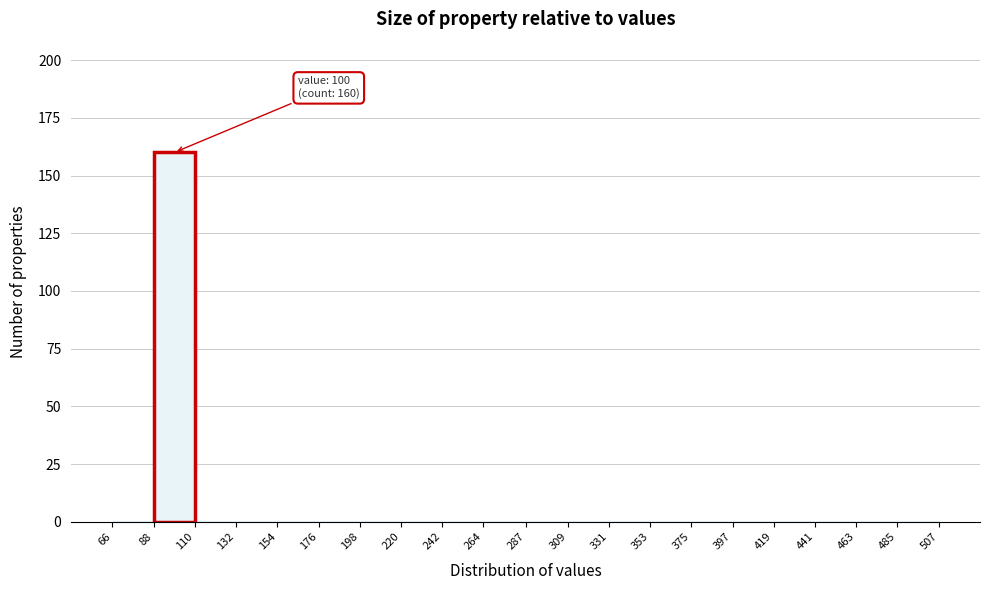

Over which range of the x-axis is the bar tallest?

88 to 110